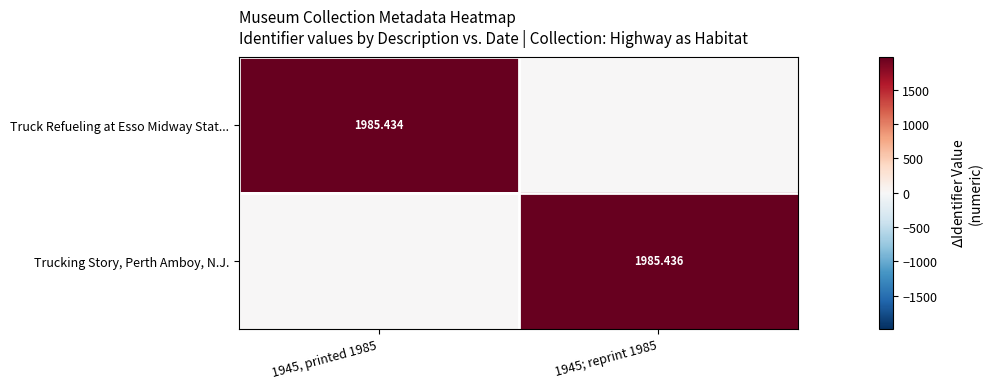

What is the total value across all series at 1945; reprint 1985?

1985.4